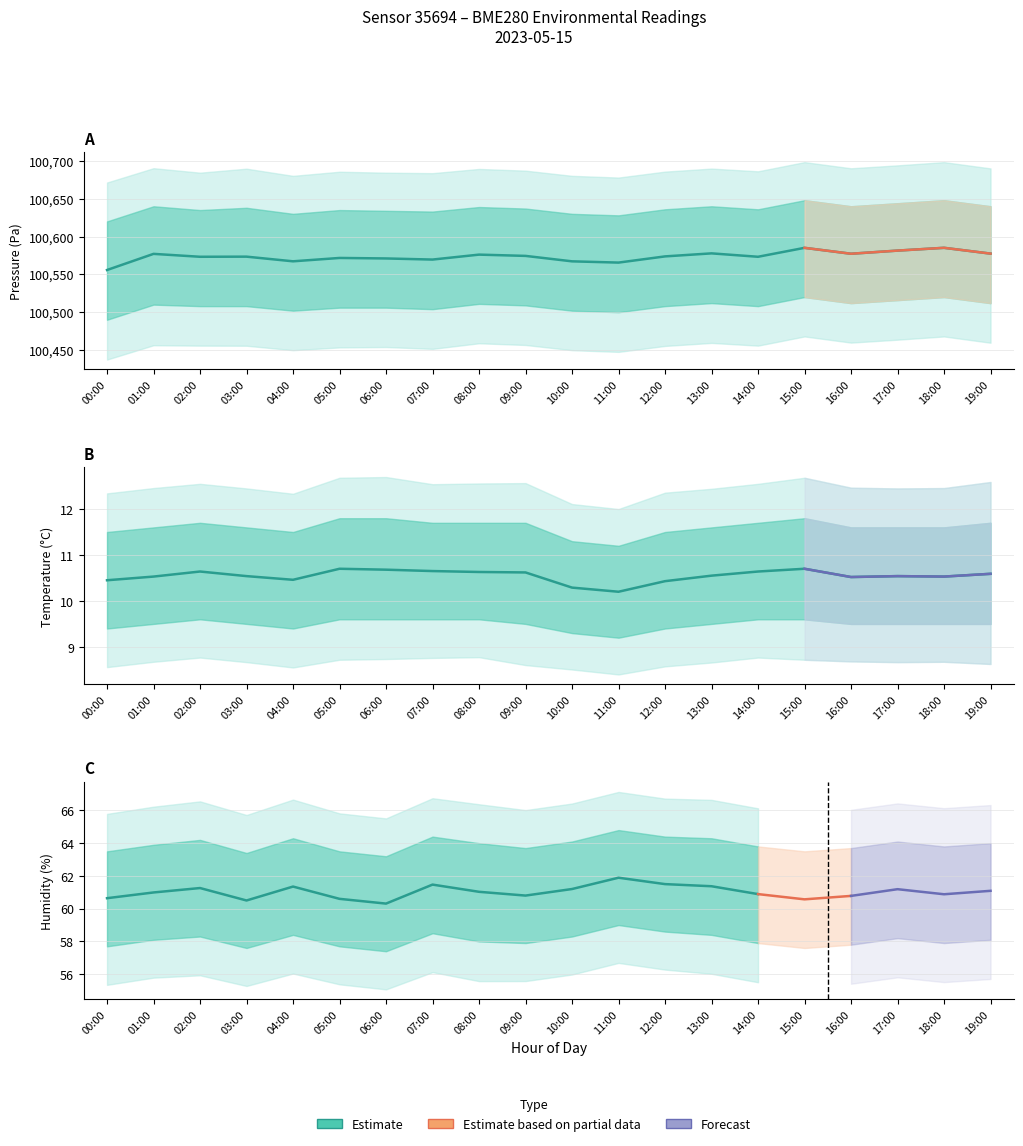

What is the maximum value shown in the chart?

100585.1